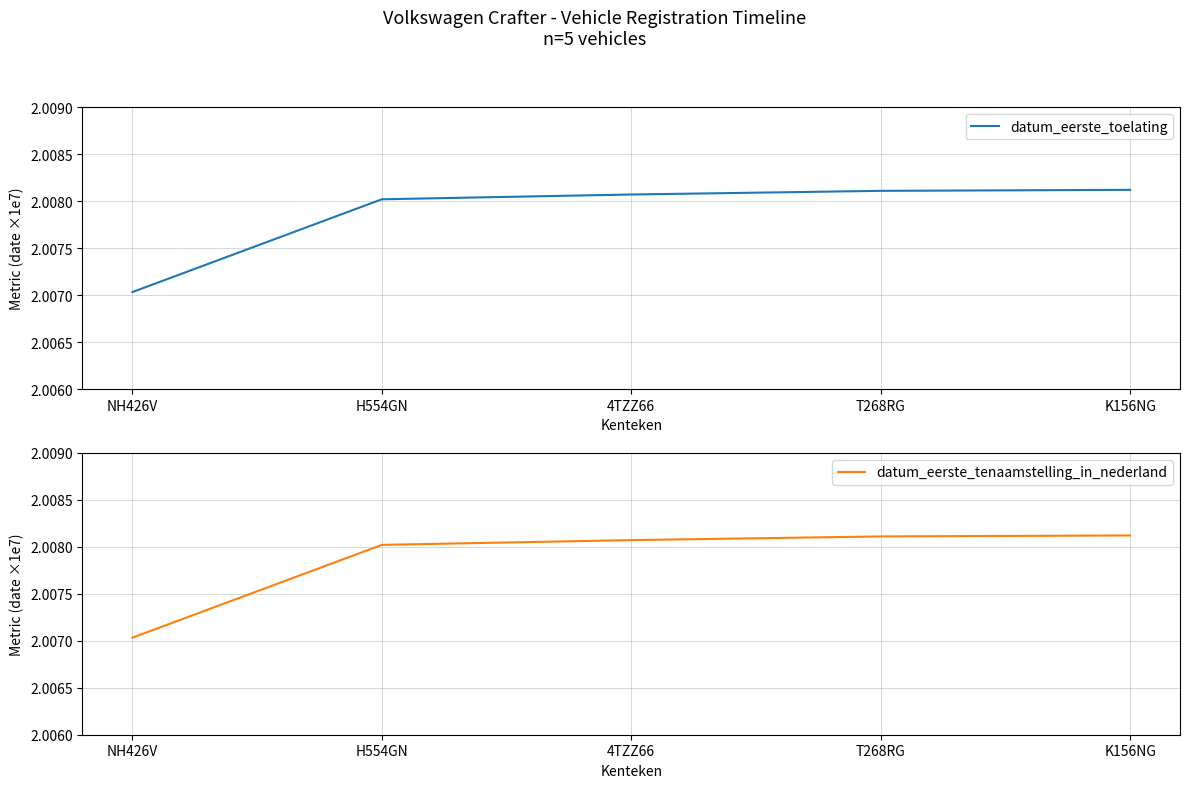

Between 4TZZ66 and T268RG, which series saw the biggest shift?

datum_eerste_toelating